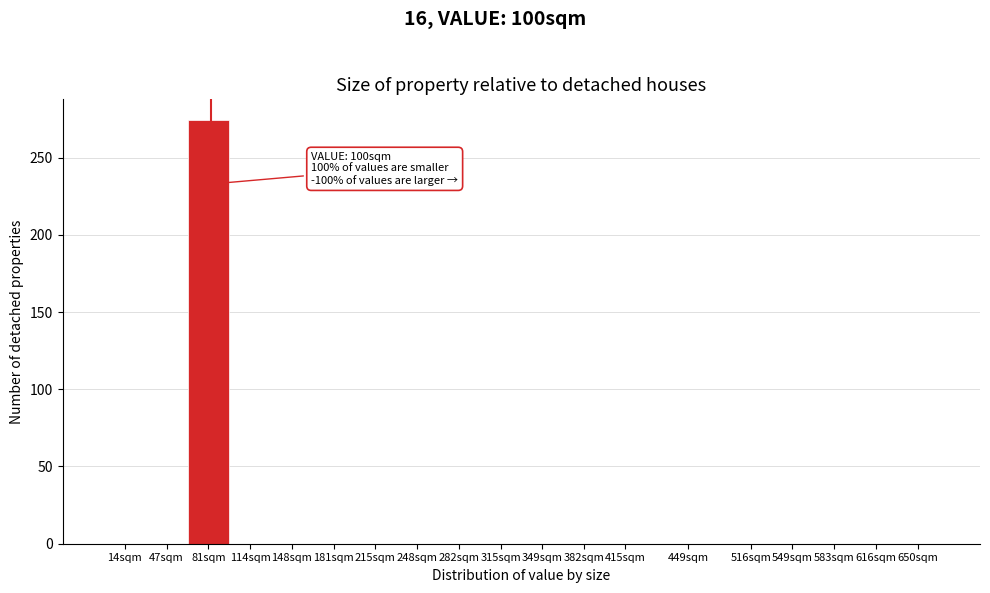

Reading left to right, what are all the values shown in this chart?

14sqm=0	47sqm=0	81sqm=274	114sqm=0	148sqm=0	181sqm=0	215sqm=0	248sqm=0	282sqm=0	315sqm=0	349sqm=0	382sqm=0	415sqm=0	449sqm=0	516sqm=0	549sqm=0	583sqm=0	616sqm=0	650sqm=0